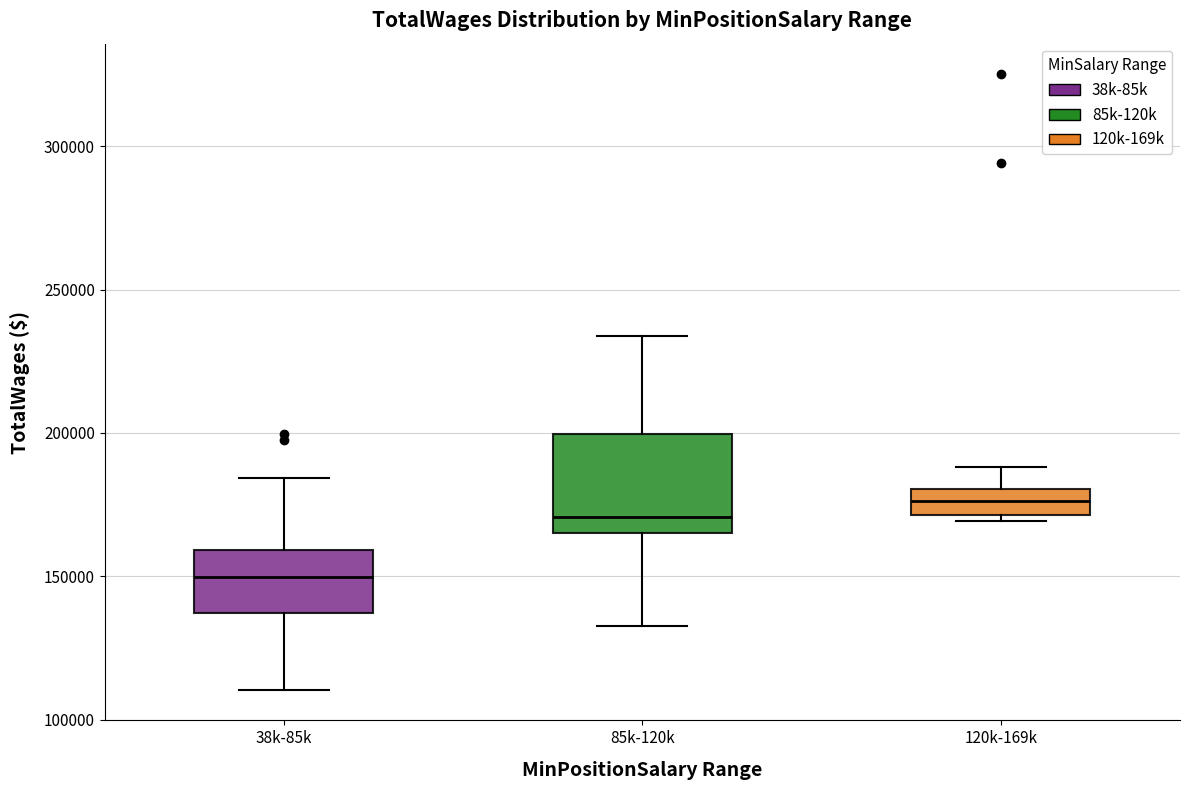

Where is the upper edge of the box for 120k-169k on the y-axis? The values are not printed on the chart, so give them approximately, as read against the axis.

180000